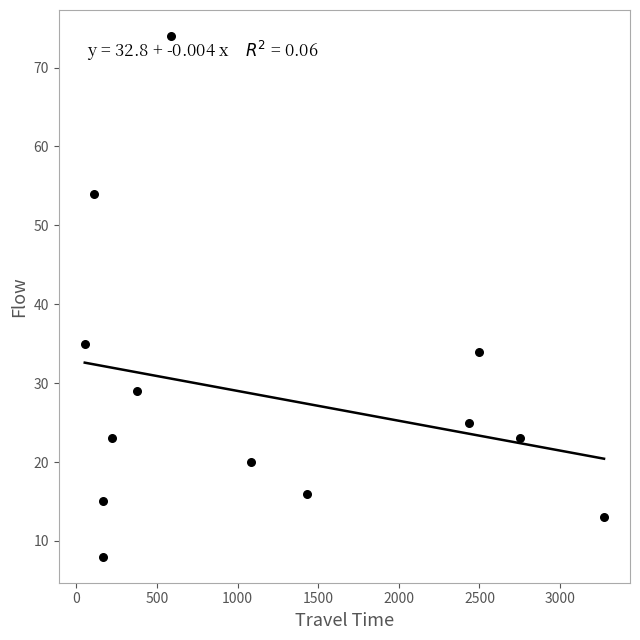

What is the range of Y values (max minus min)?

66